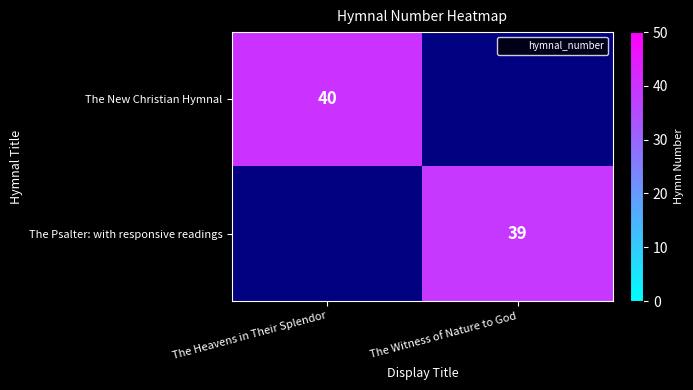

True or false: The Psalter: with responsive readings has a value of 39.0 at The Witness of Nature to God.

True